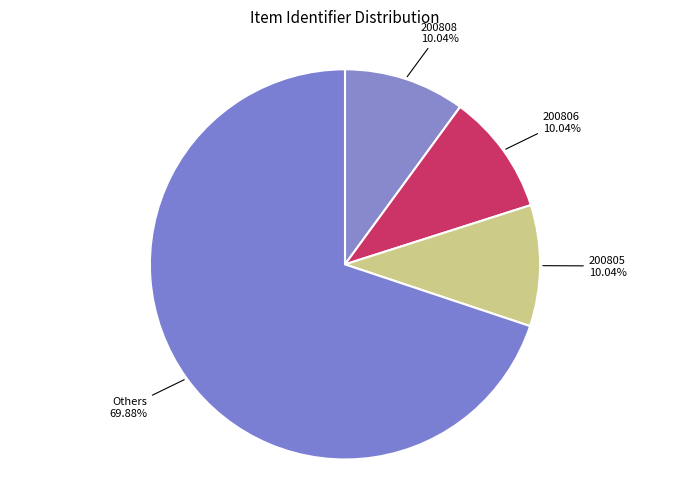

Which category has the biggest portion of the pie?

Others